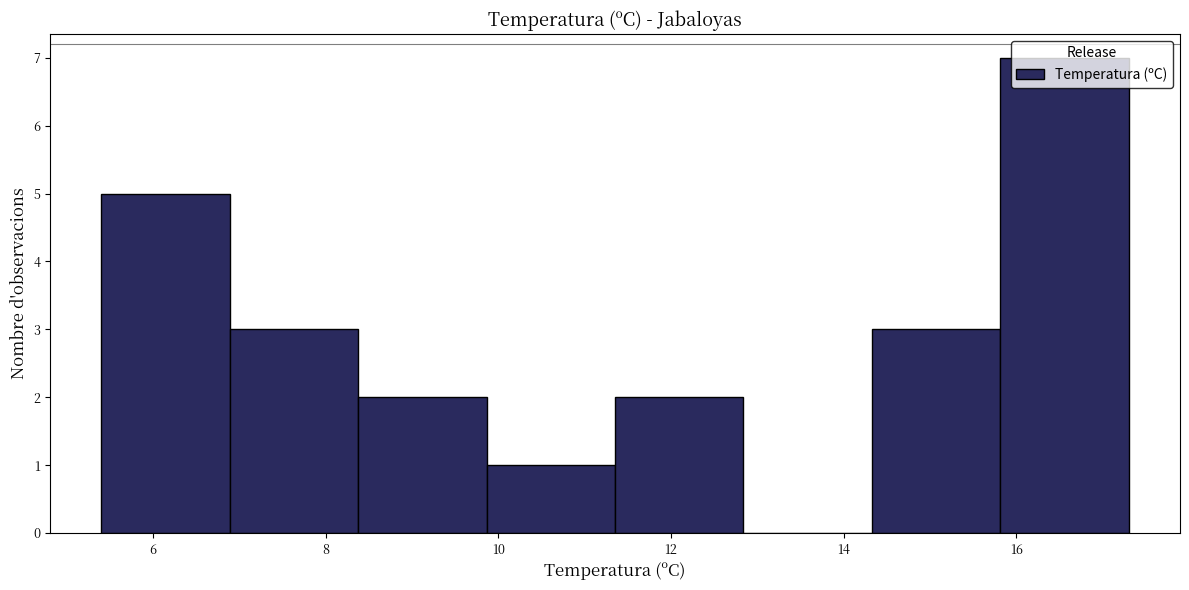

Reading left to right, list every bar in this chart as the range it spans on the x-axis followed by its height. Neither the bar edges nor the heights are printed on the chart, so give them approximately, as read against the axes.

5.4 to 6.8: 5
6.8 to 8.4: 3
8.4 to 9.8: 2
9.8 to 11.4: 1
11.4 to 12.8: 2
12.8 to 14.4: 0
14.4 to 15.8: 3
15.8 to 17.4: 7